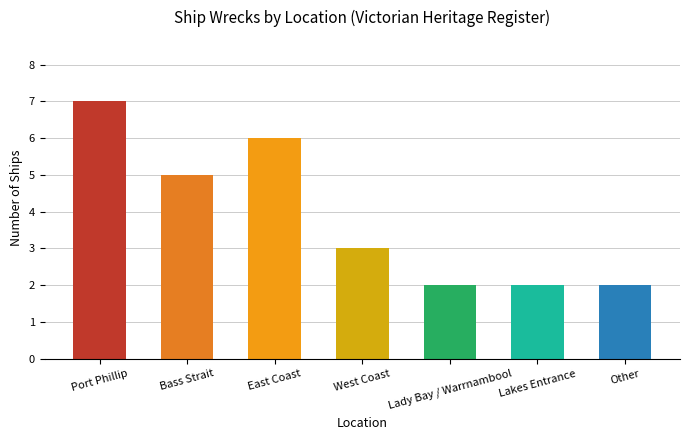

Does the chart contain stacked bars?

No